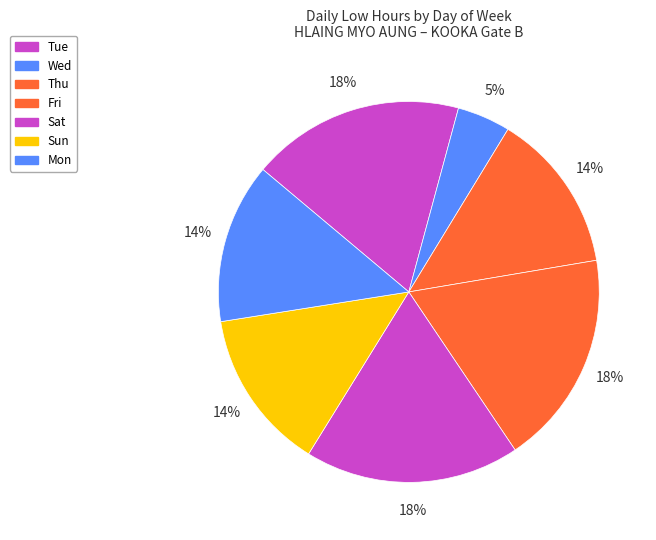

How many segments does this pie chart have?

7